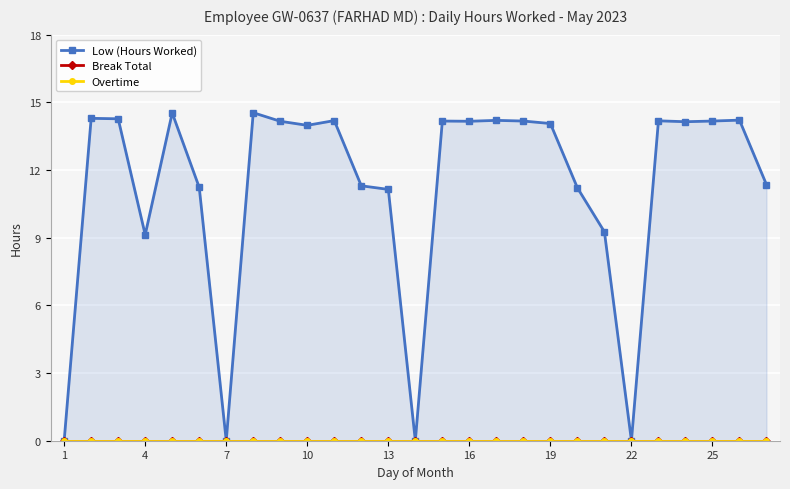

At 11, list the series in order from smallest to largest.

Break Total, Overtime, Low (Hours Worked)